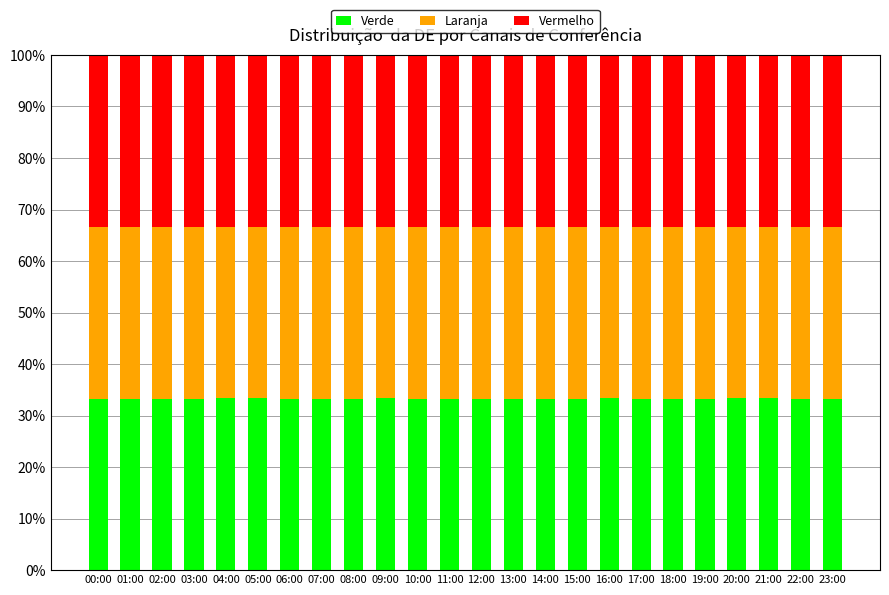

What is the average value of the Verde series?

33.3